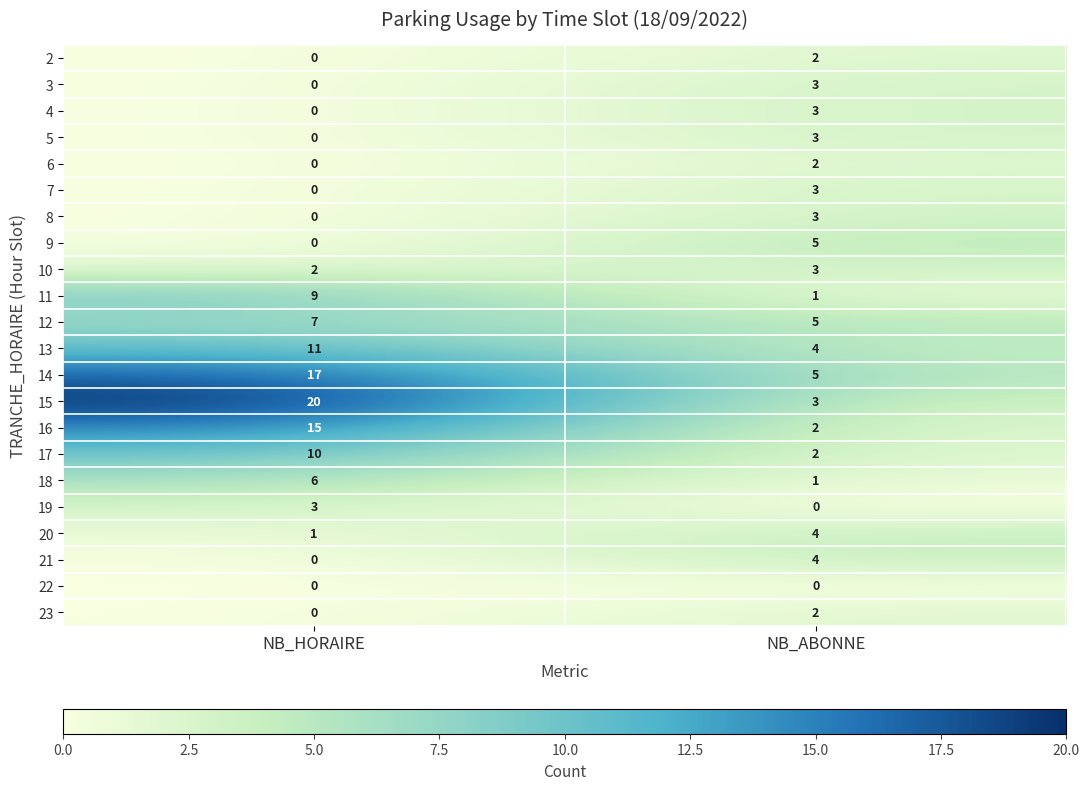

What is the highest value of the 20 series?

4